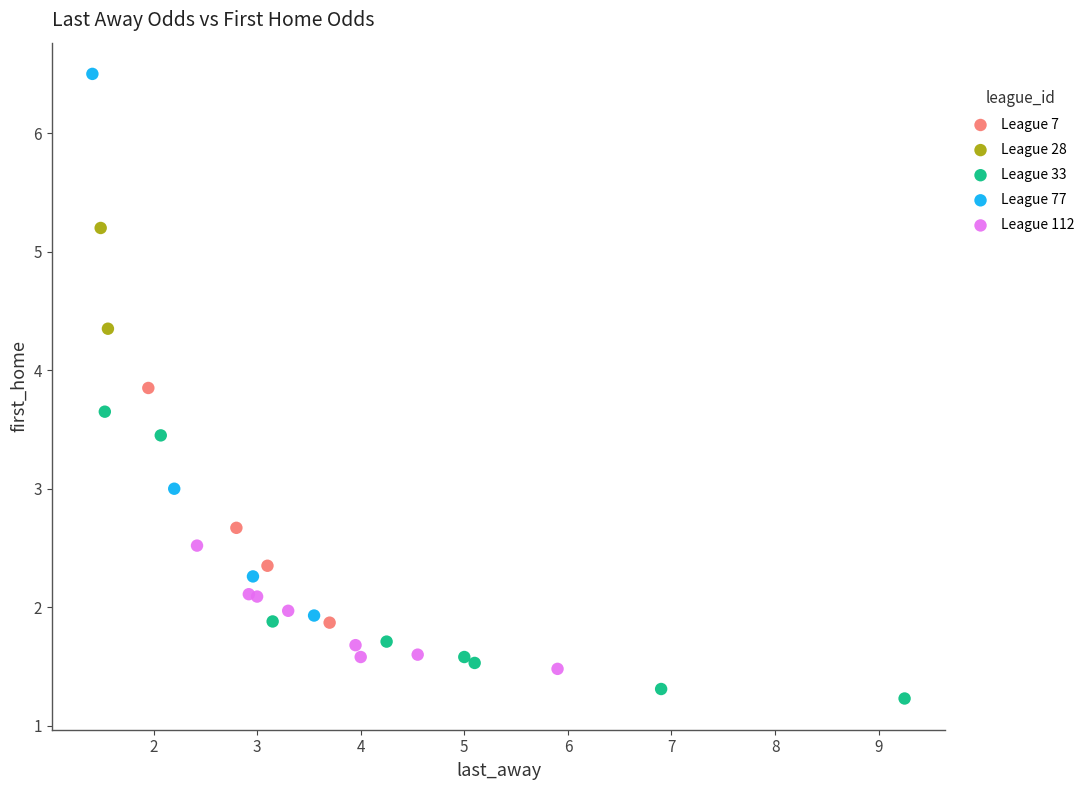

Which series has the largest Y range (max minus min)?

League 77